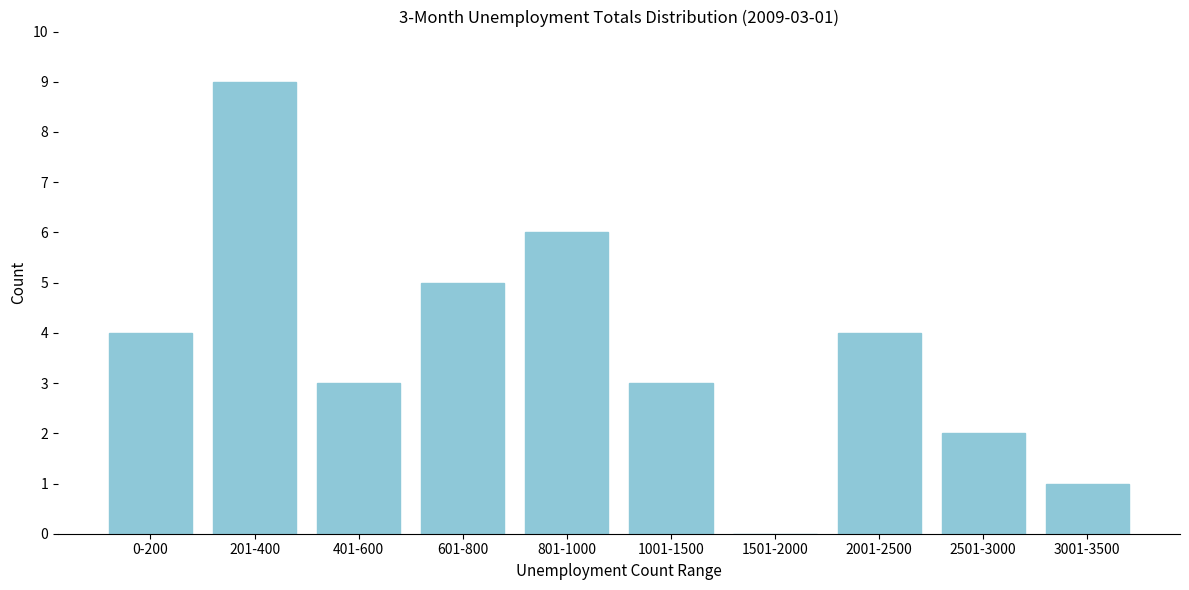

Reading left to right, list all the values displayed in this chart.

0-200=4	201-400=9	401-600=3	601-800=5	801-1000=6	1001-1500=3	1501-2000=0	2001-2500=4	2501-3000=2	3001-3500=1